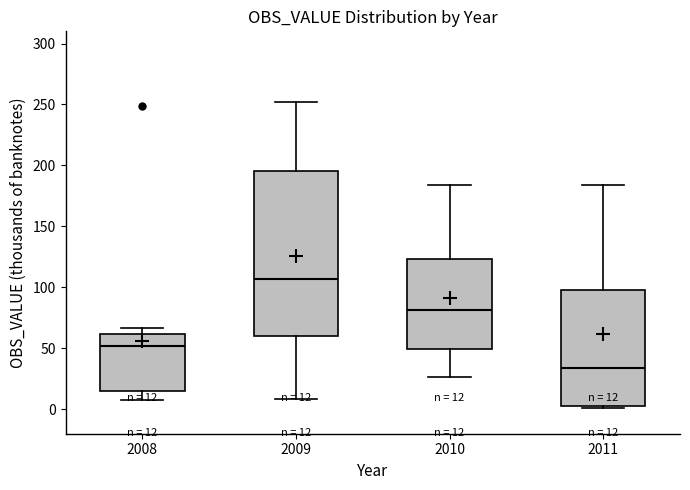

Which box has the lowest median line?

2011